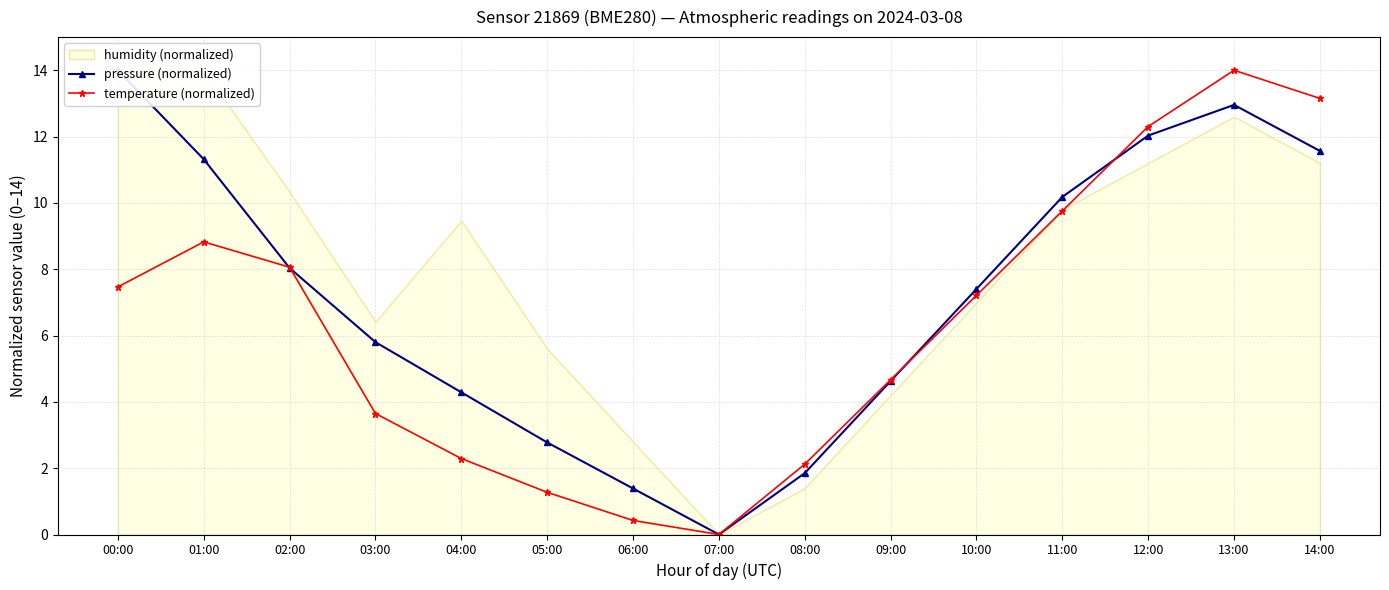

Does the chart display data point markers on the line(s)?

Yes